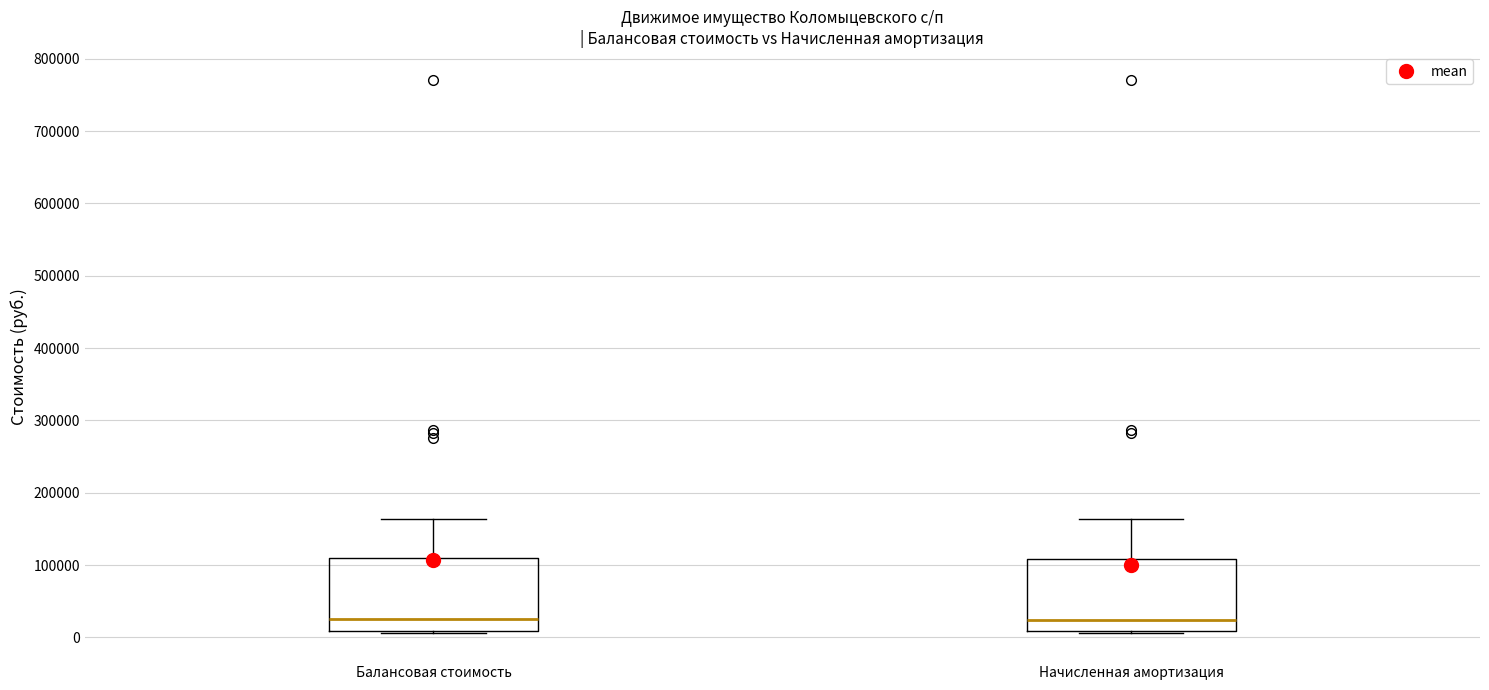

Where does the median line of the box for Балансовая стоимость sit on the y-axis? The values are not printed on the chart, so give them approximately, as read against the axis.

30000